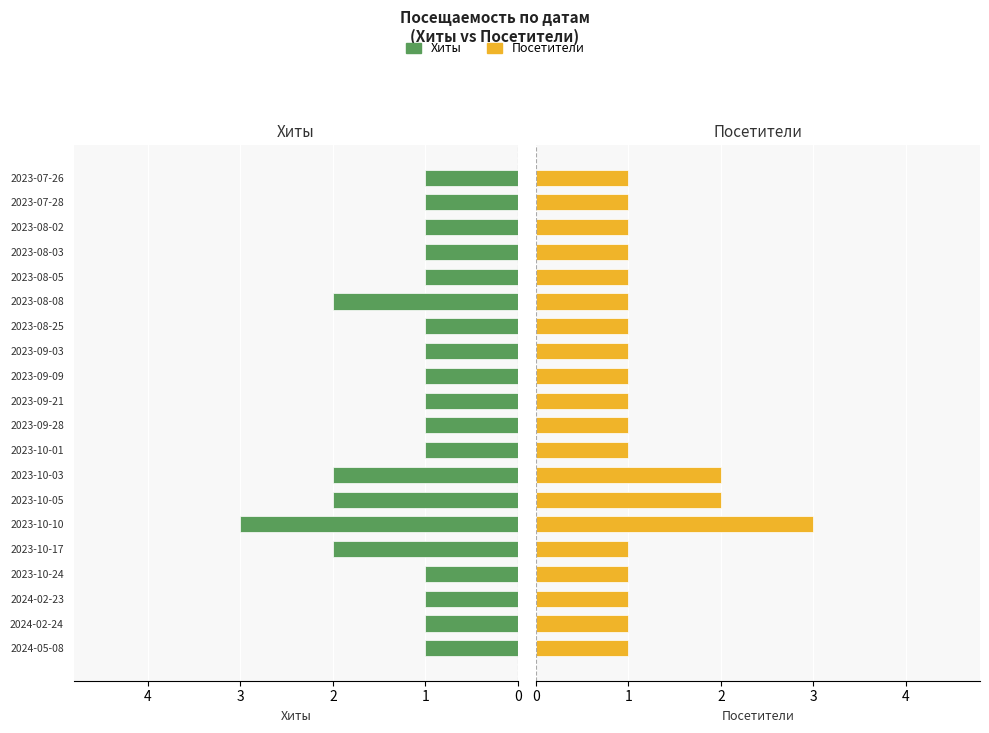

Between 2023-10-03 and 2023-07-28, which series saw the biggest shift?

Хиты